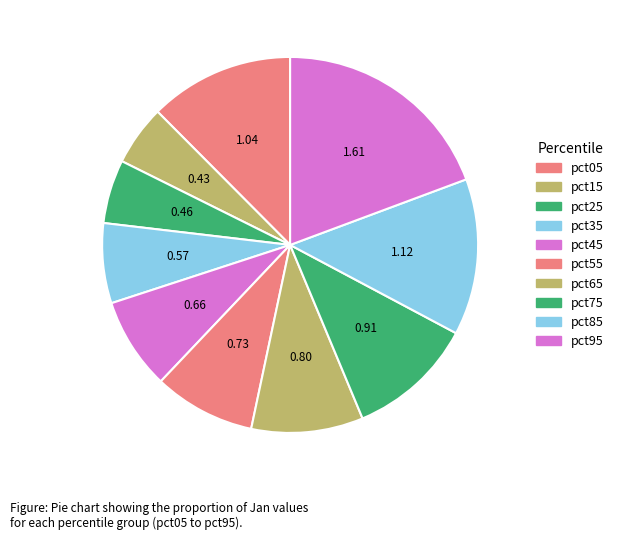

Does pct45 represent more than half of the total?

No